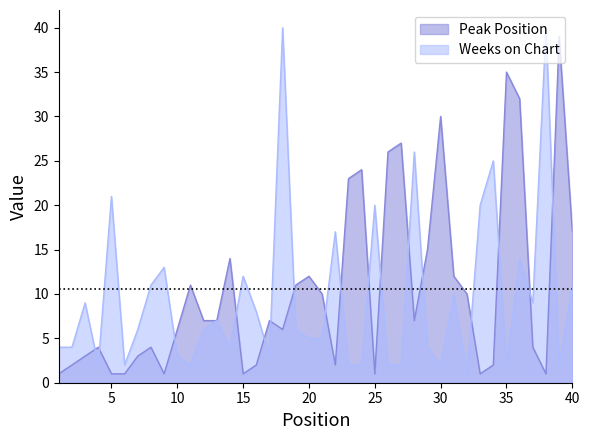

Does the chart display data point markers on the line(s)?

No